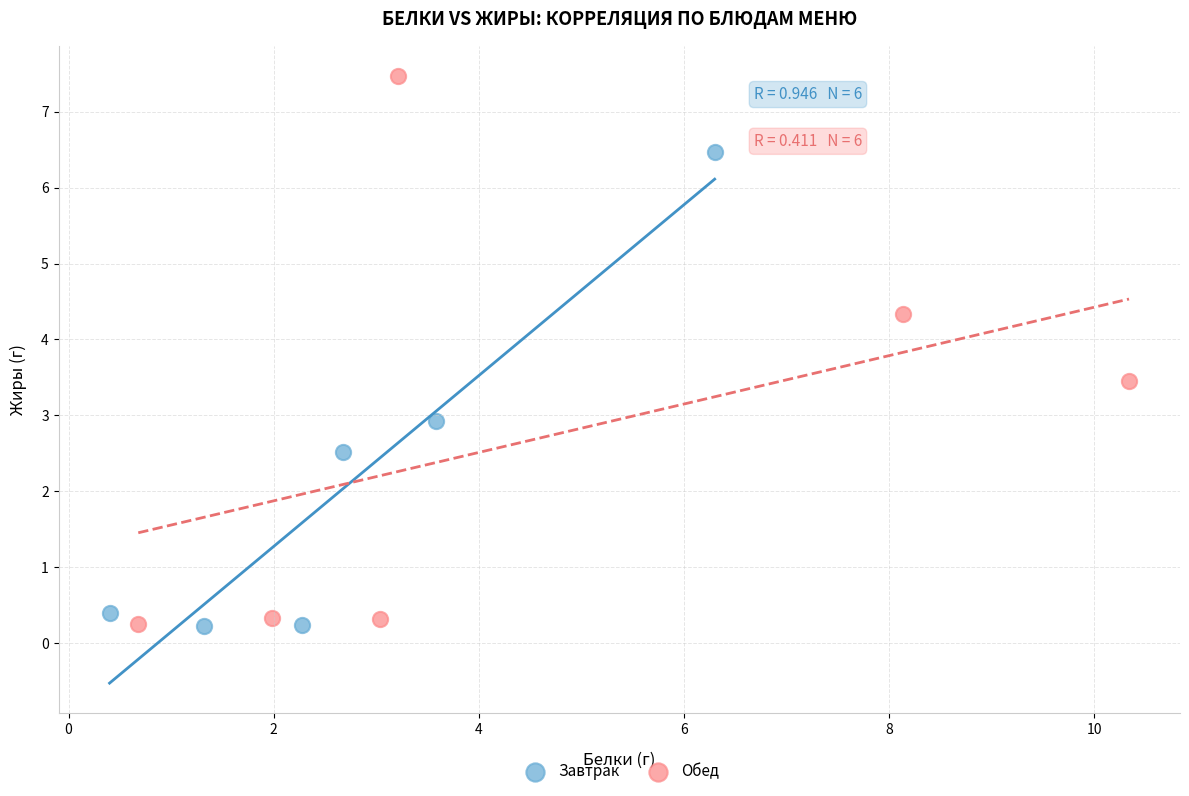

Which series has the widest spread of Y values?

Обед